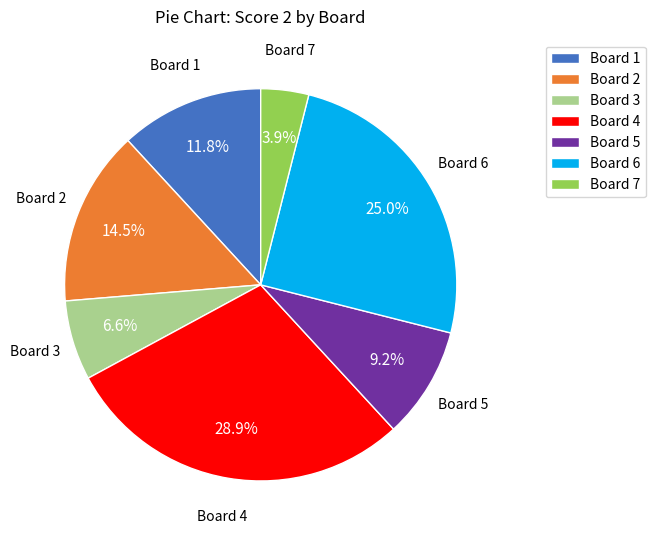

The Board 3 slice represents 1% of the pie. True or false?

False